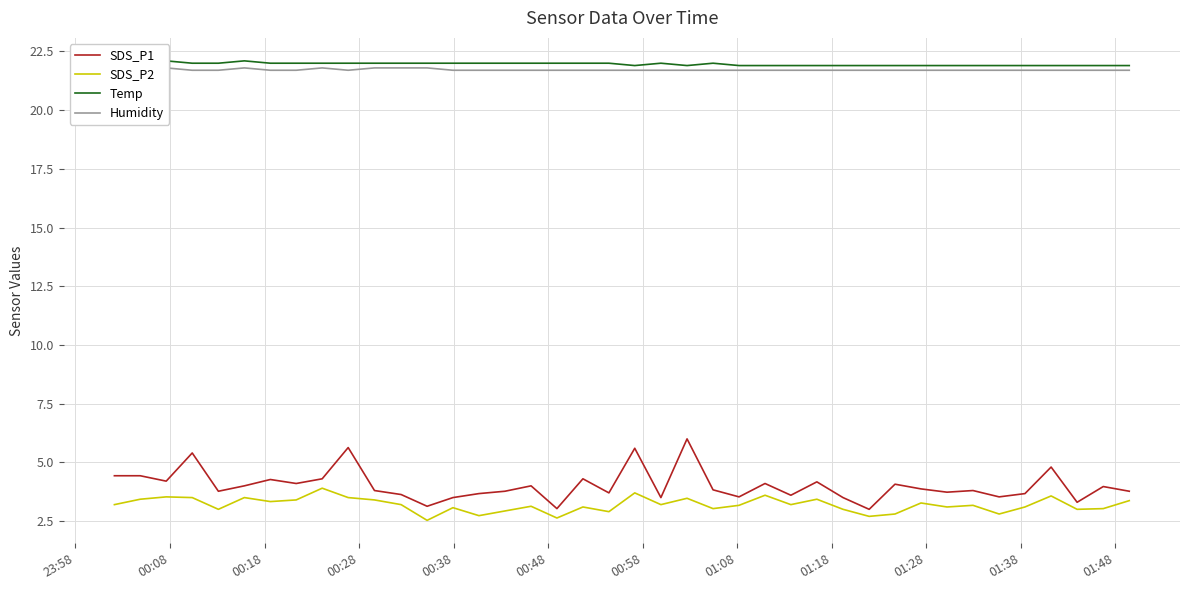

What is the maximum value for SDS_P2?

3.9